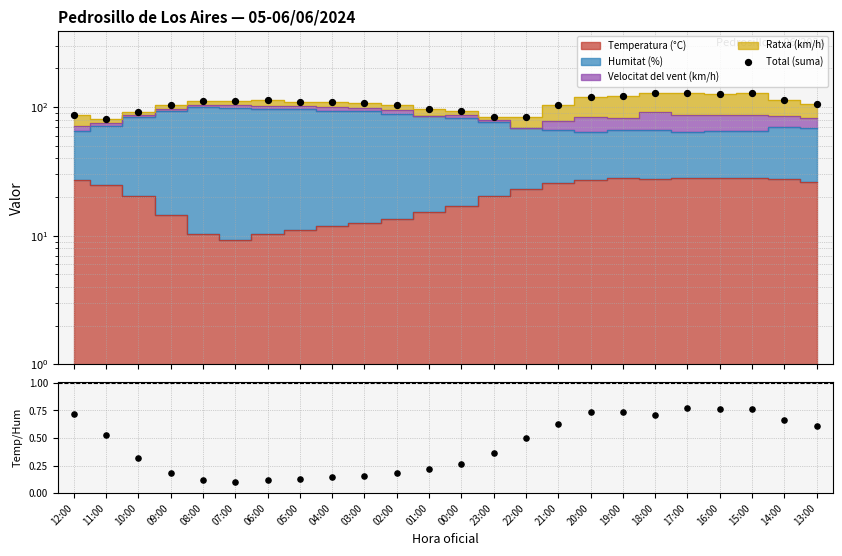

What is the total value across all series at 01:00?

96.5